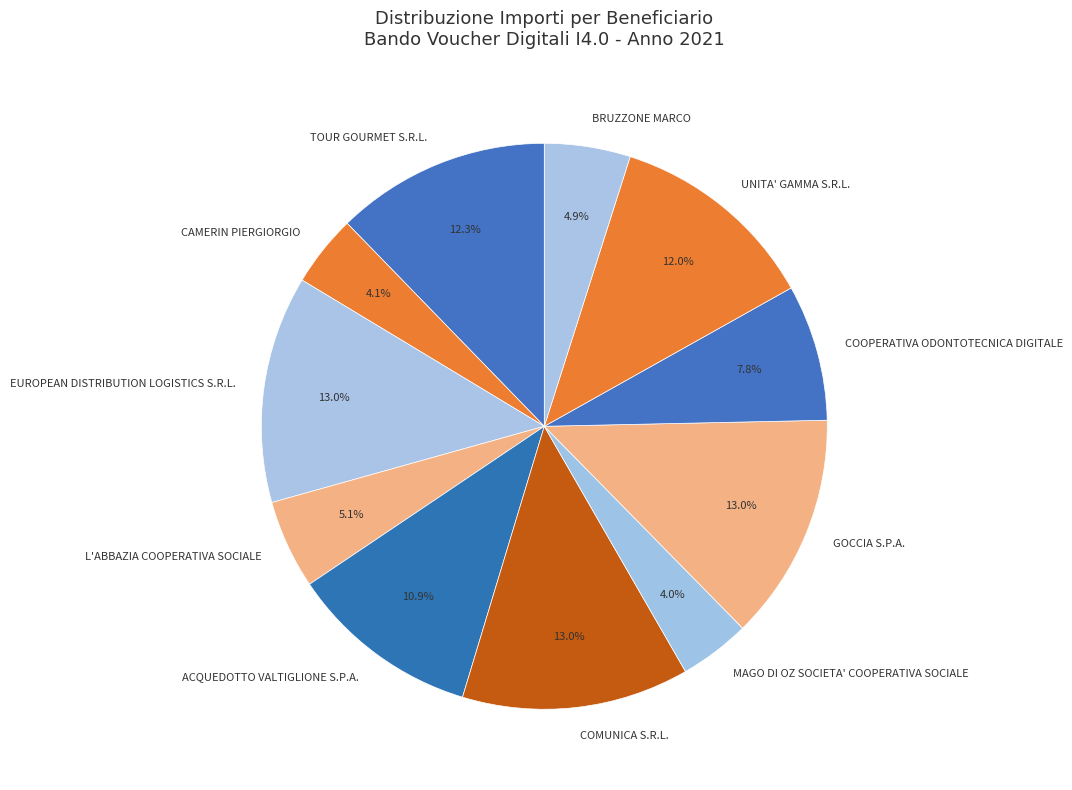

Count the number of slices in the pie.

11